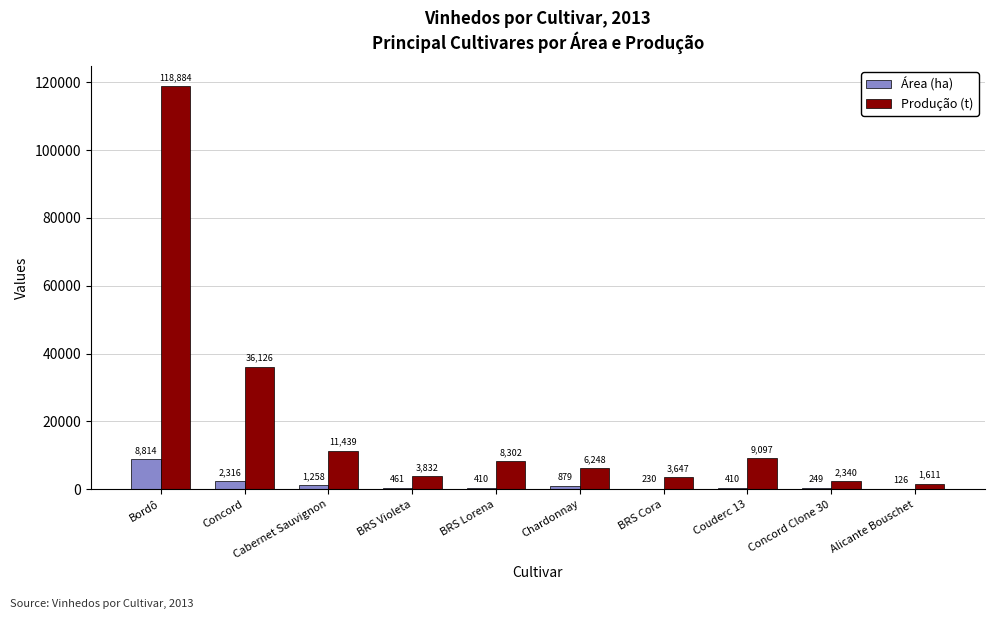

Which series has the largest total across all categories?

Produção (t)